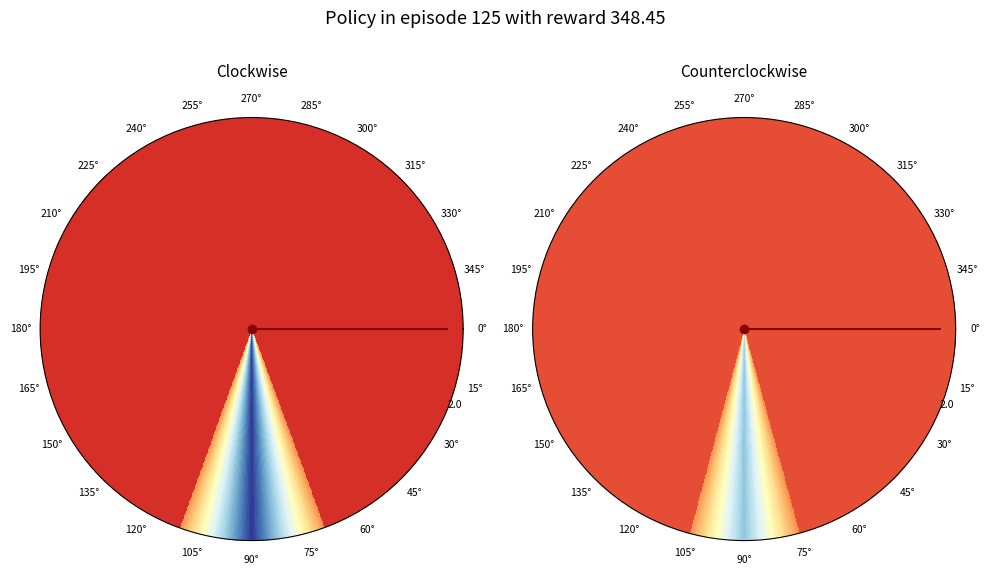

How many segments does this pie chart have?

2